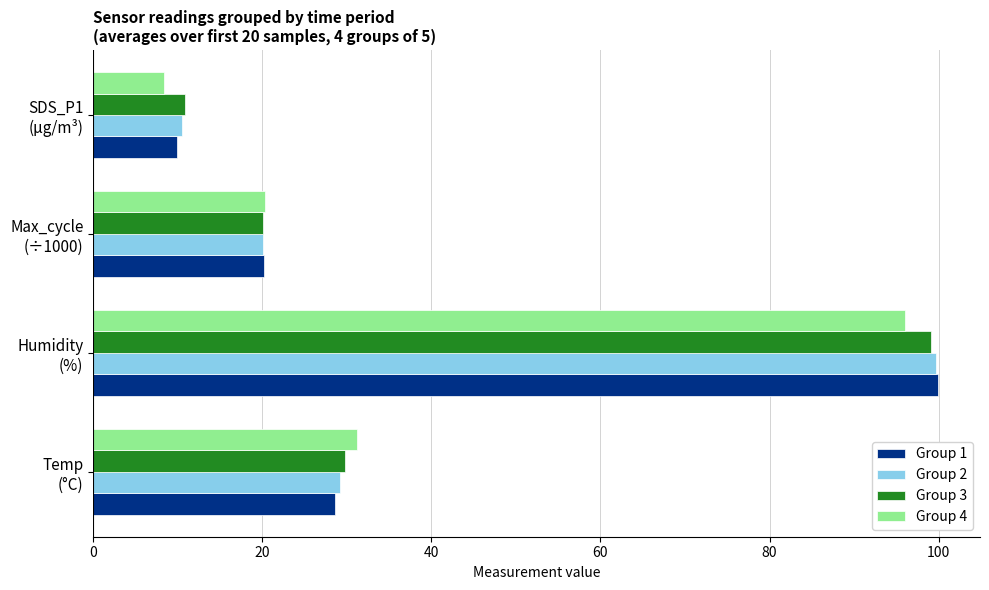

What is the lowest value of the Group 3 series?

10.9